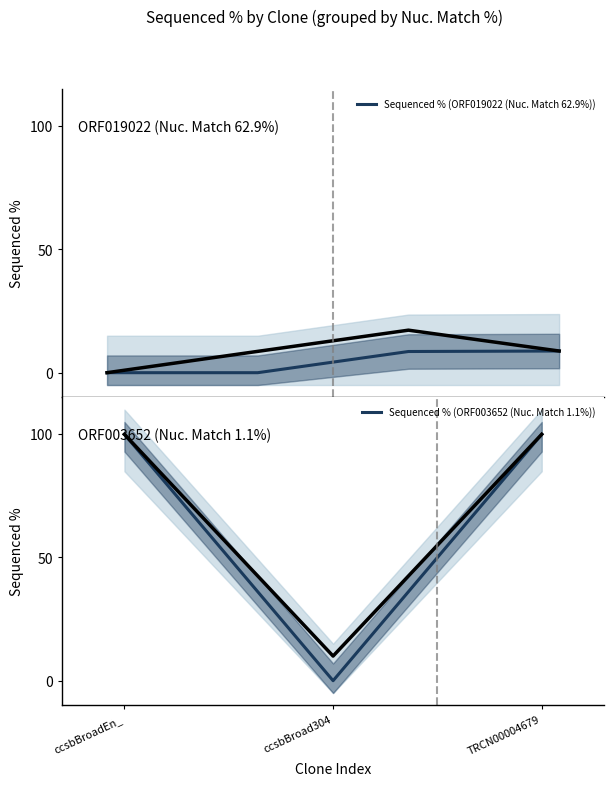

What is the difference between the Nuc. Match % values at ccsbBroadEn_14870 and ccsbBroad304_10261?

61.8